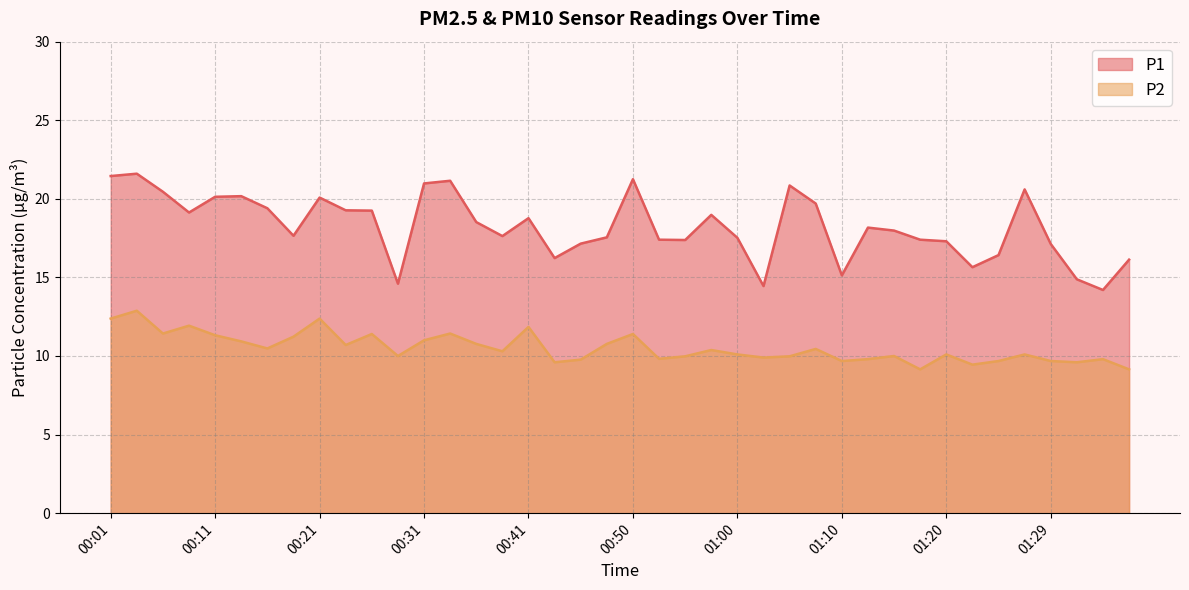

Reading left to right, extract all data points from this chart.

P1: 00:01=21.4	00:04=21.6	00:06=20.4	00:09=19.1	00:11=20.1	00:14=20.2	00:16=19.4	00:18=17.6	00:21=20.1	00:23=19.3	00:26=19.2	00:28=14.6	00:31=21.0	00:33=21.1	00:36=18.5	00:38=17.6	00:41=18.8	00:43=16.2	00:45=17.1	00:48=17.6	00:50=21.2	00:53=17.4	00:55=17.4	00:58=19.0	01:00=17.5	01:02=14.4	01:05=20.9	01:07=19.7	01:10=15.1	01:12=18.2	01:15=18.0	01:17=17.4	01:20=17.3	01:22=15.7	01:24=16.4	01:27=20.6	01:29=17.1	01:32=14.9	01:34=14.2	01:36=16.1
P2: 00:01=12.4	00:04=12.9	00:06=11.4	00:09=11.9	00:11=11.3	00:14=10.9	00:16=10.5	00:18=11.2	00:21=12.4	00:23=10.7	00:26=11.4	00:28=10.0	00:31=11.0	00:33=11.4	00:36=10.8	00:38=10.3	00:41=11.8	00:43=9.6	00:45=9.8	00:48=10.8	00:50=11.4	00:53=9.8	00:55=10.0	00:58=10.4	01:00=10.1	01:02=9.9	01:05=10.0	01:07=10.4	01:10=9.7	01:12=9.8	01:15=10.0	01:17=9.2	01:20=10.1	01:22=9.4	01:24=9.7	01:27=10.1	01:29=9.7	01:32=9.6	01:34=9.8	01:36=9.2